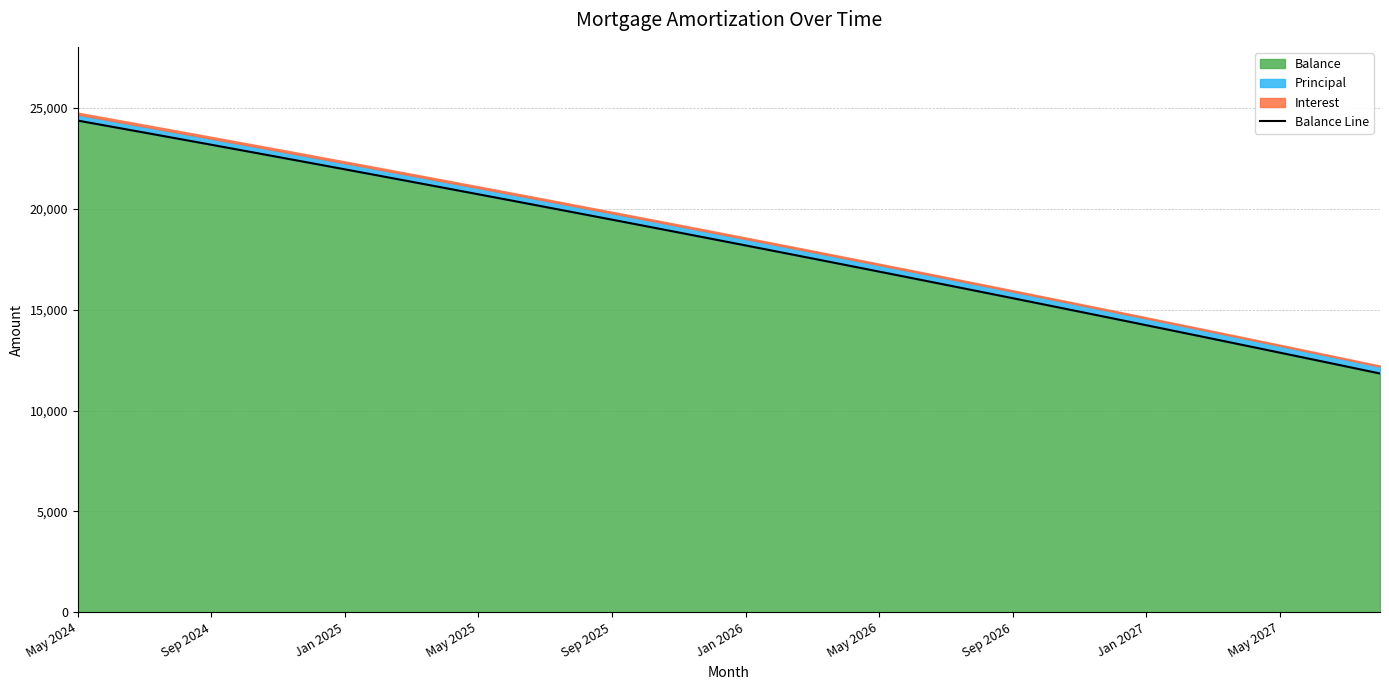

At which category does the chart reach its peak across all series?

May 2024